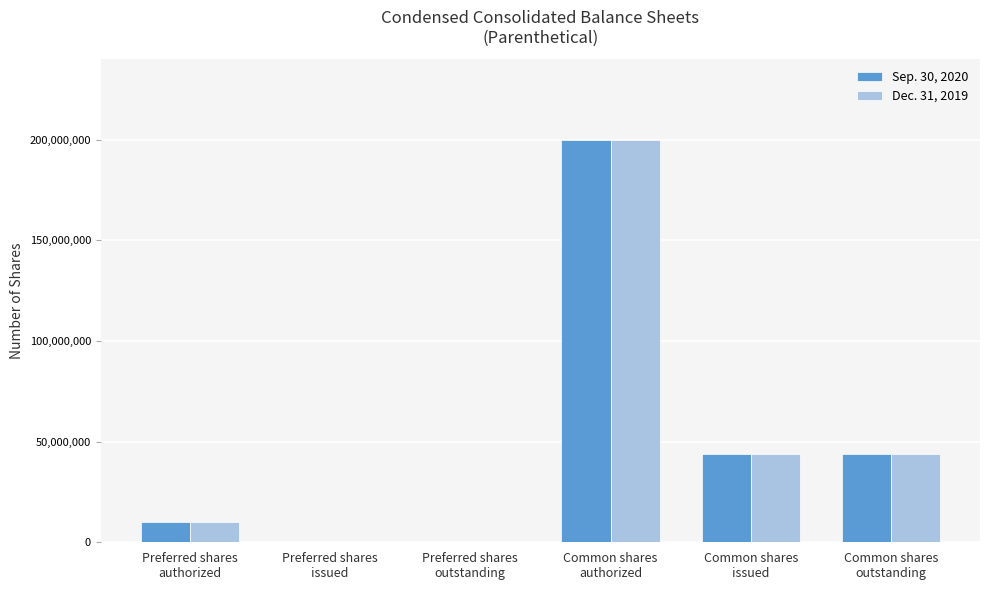

At which category is the sum across all series the highest?

Common shares
authorized